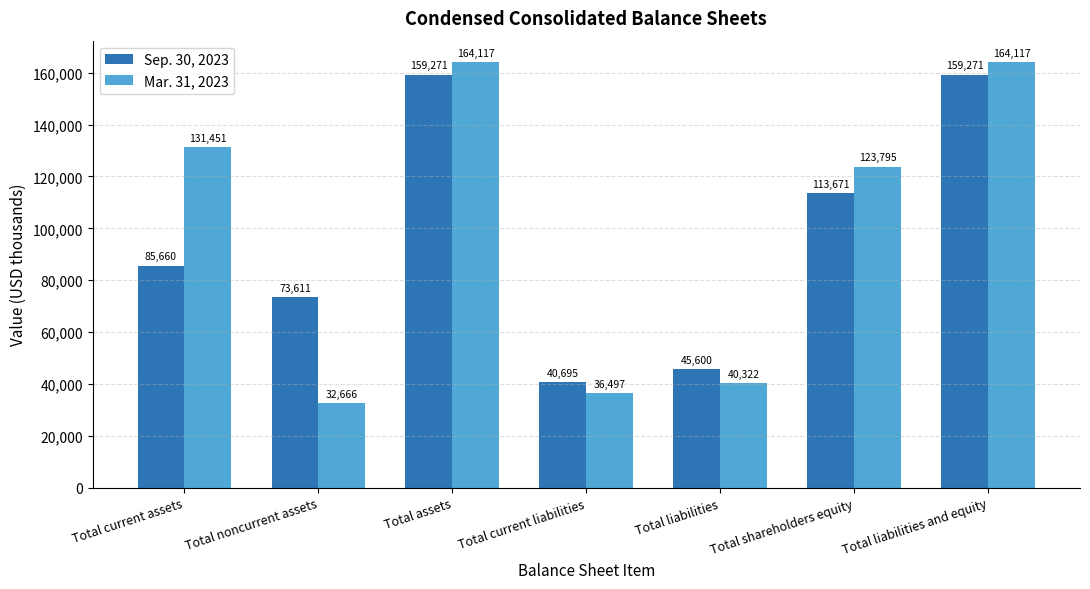

Is the value of Sep. 30, 2023 at Total liabilities greater than the value of Mar. 31, 2023 at Total liabilities and equity?

No